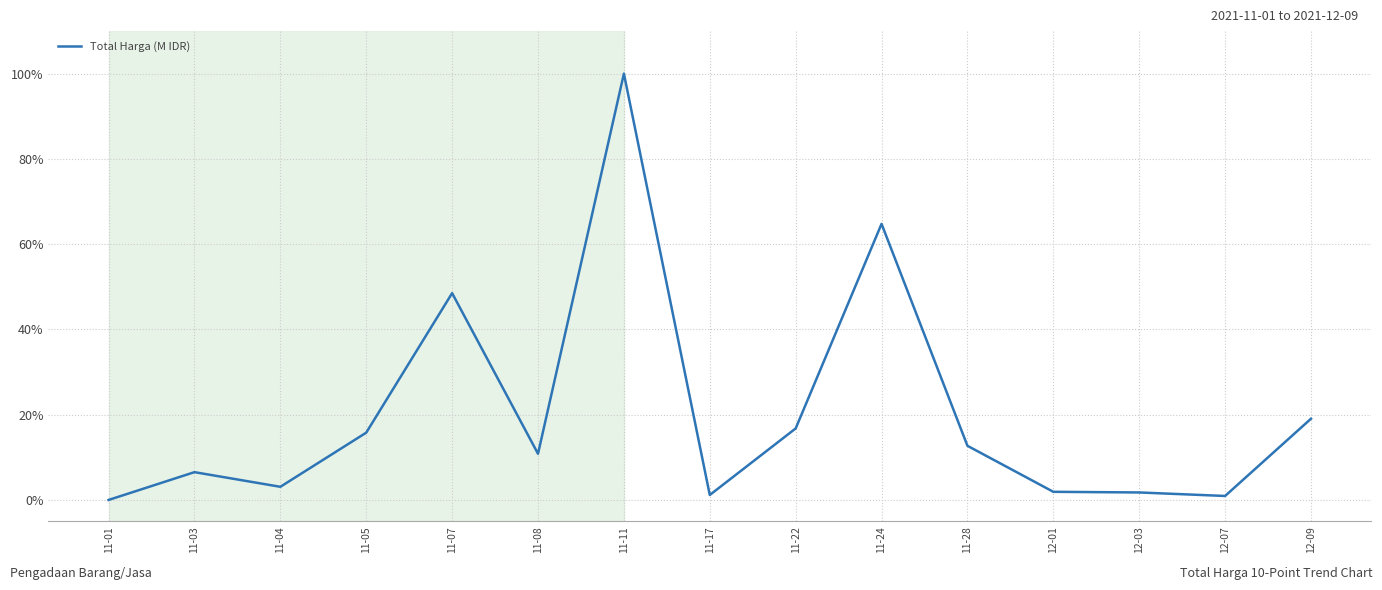

How many series are shown in this chart?

1